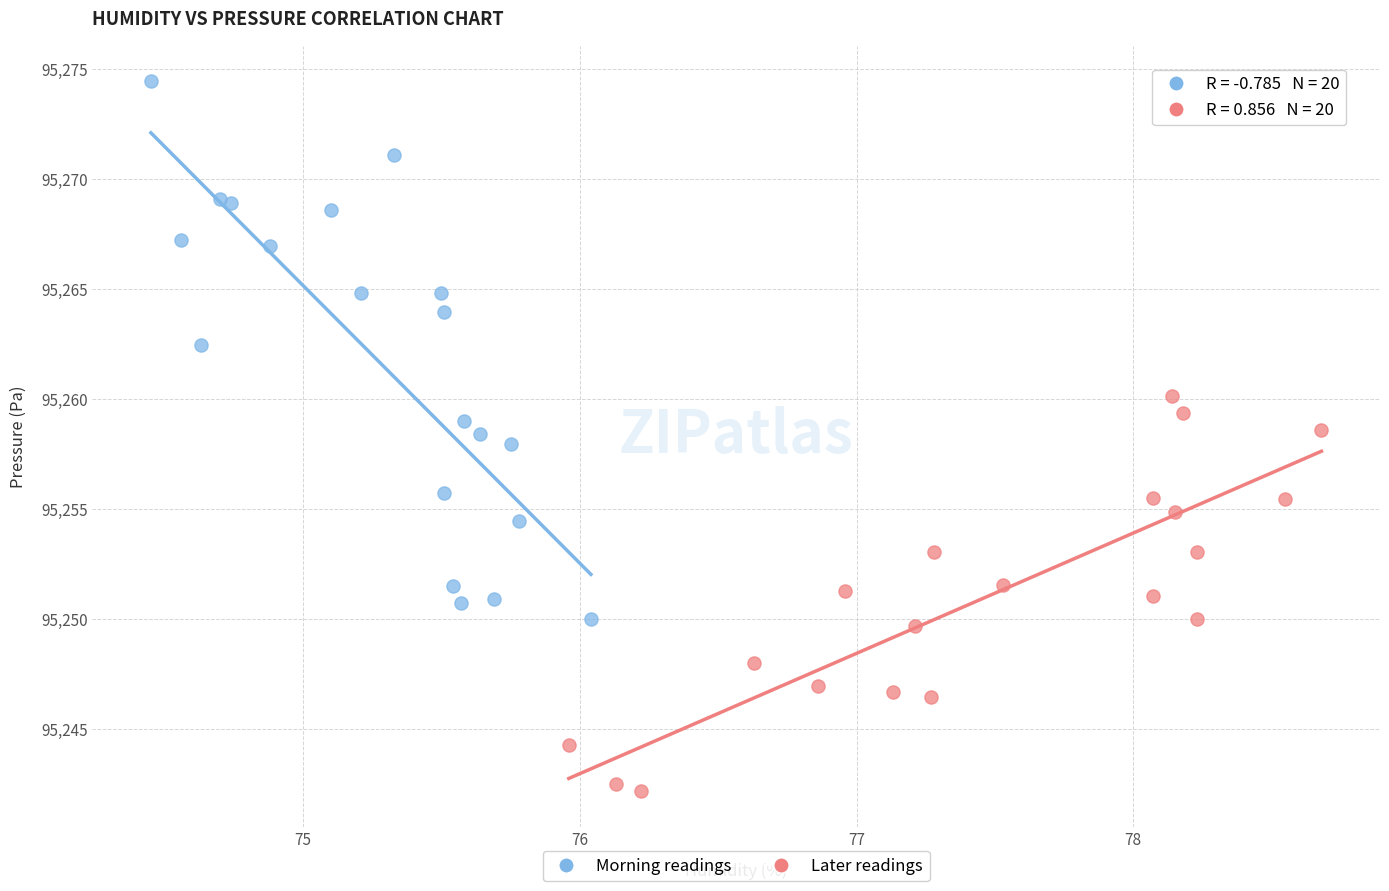

Which series reaches the maximum Y coordinate?

Morning readings